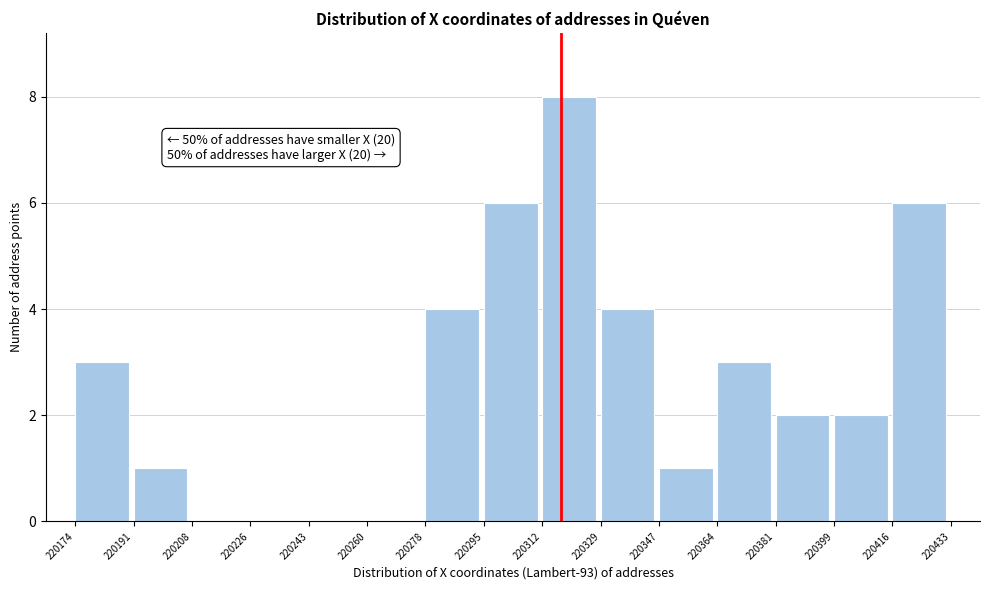

Which range on the x-axis has the tallest bar?

220312 to 220329